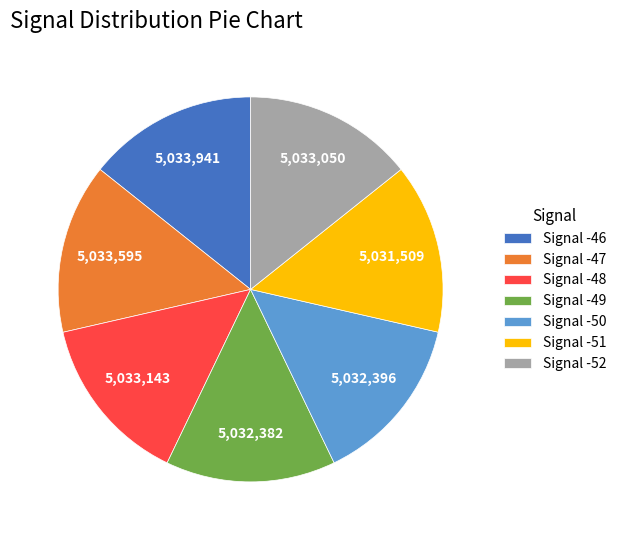

Do Signal -52 and Signal -46 together represent more than half of the pie?

No